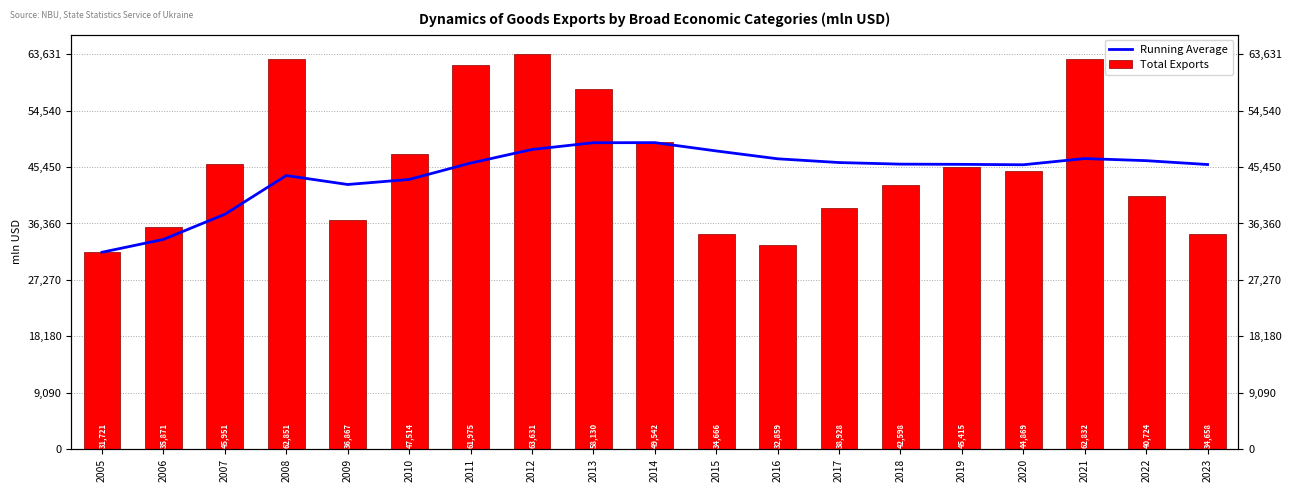

Rank the categories by Running Average value from highest to lowest.

2014, 2013, 2012, 2015, 2021, 2016, 2022, 2017, 2011, 2018, 2019, 2023, 2020, 2008, 2010, 2009, 2007, 2006, 2005